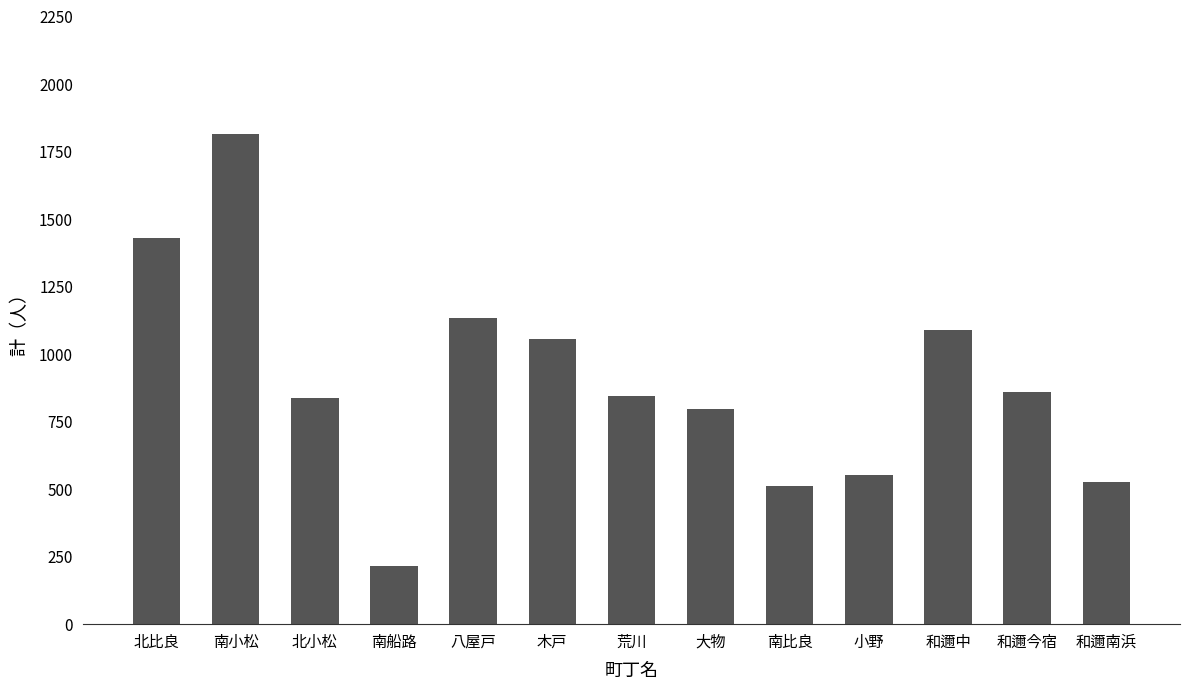

The chart shows a value of 419 at 北小松. True or false?

False